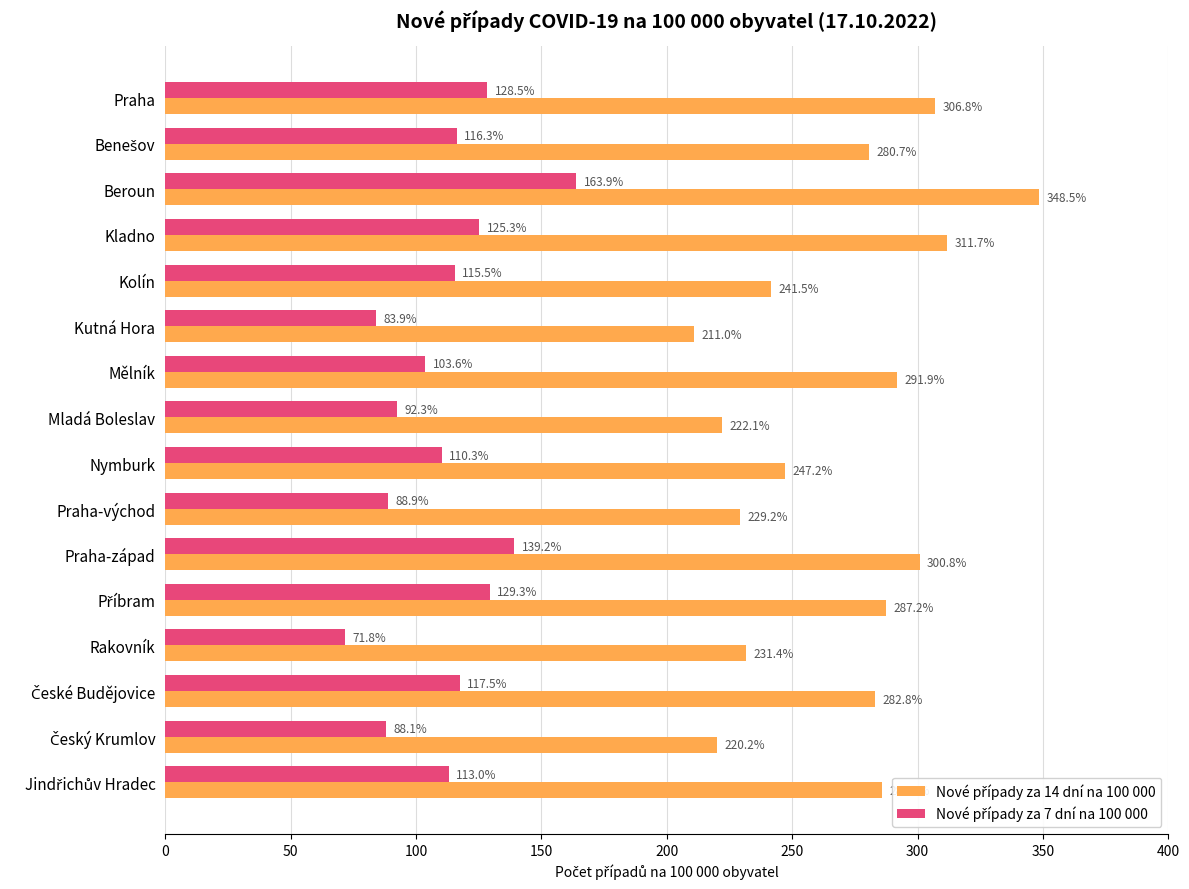

What is the total value across all series at Mělník?

395.5